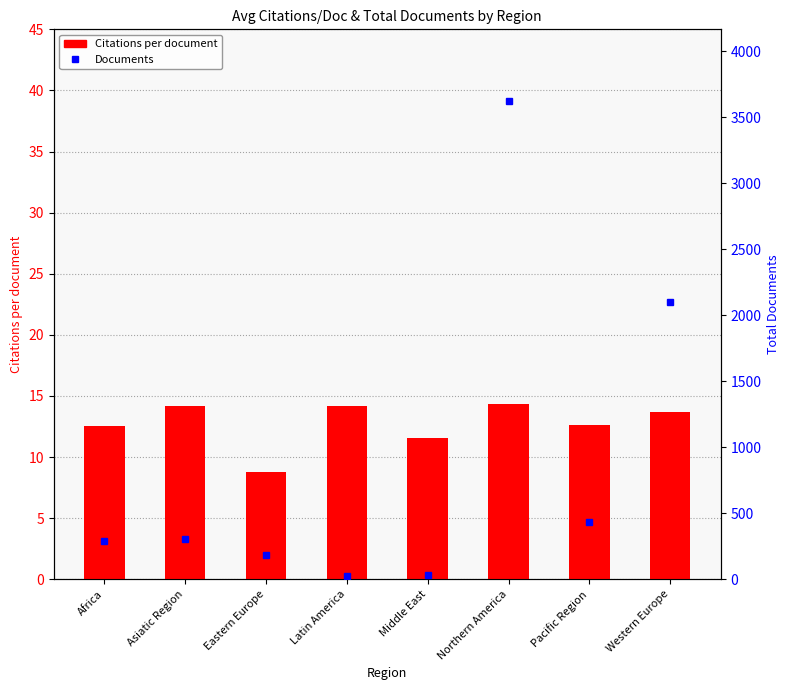

What is the value of the Documents bar at the 5th from the left?

35.0